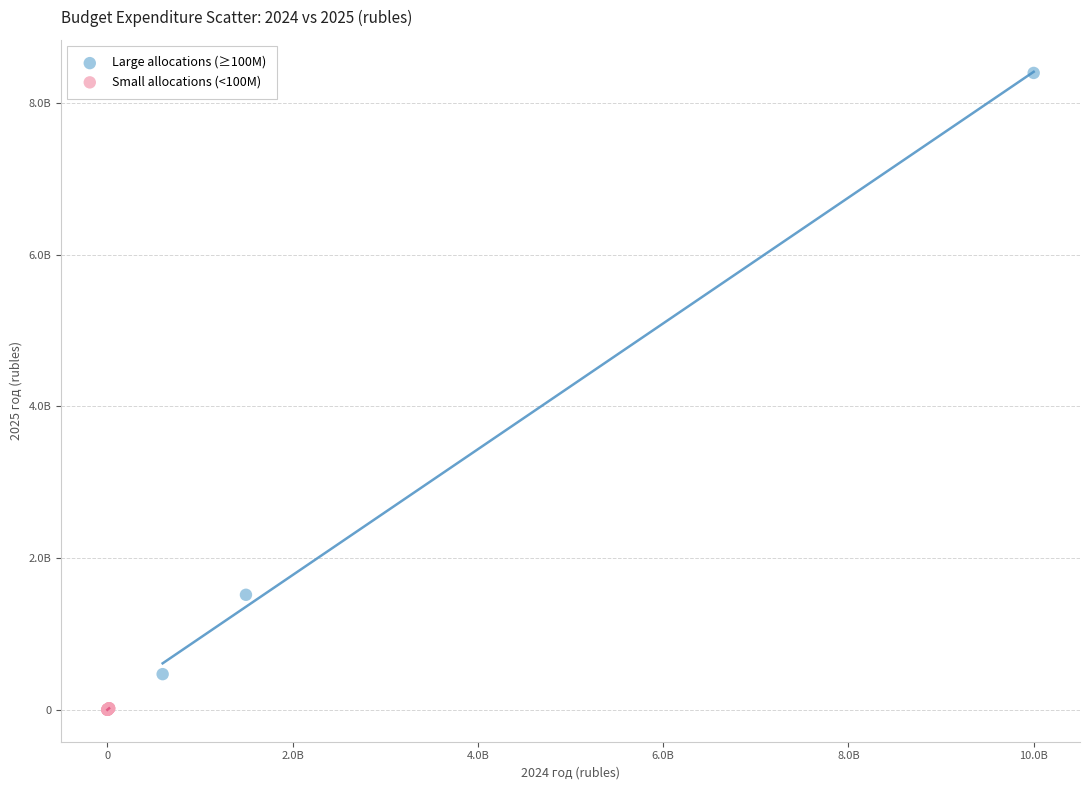

Which series has the largest Y range (max minus min)?

Large allocations (≥100M)